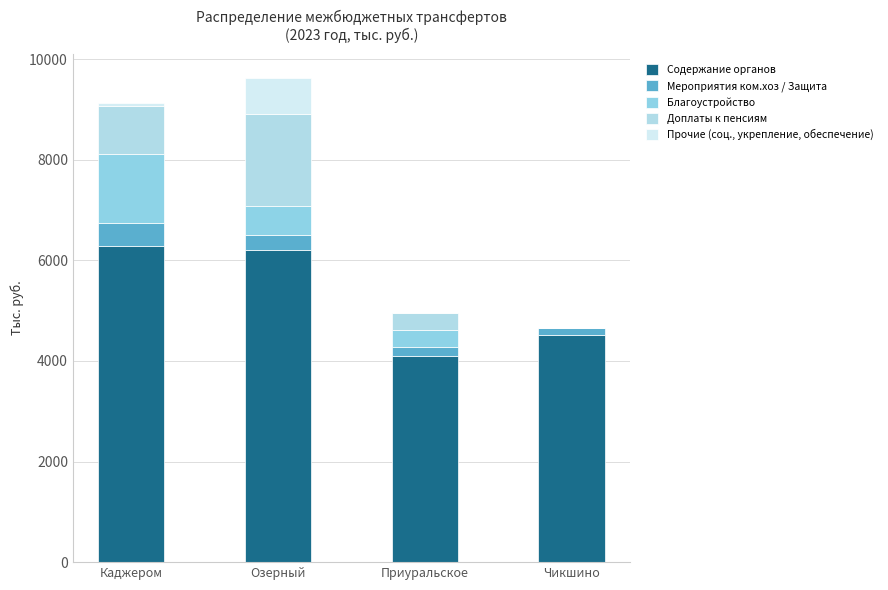

The value of Благоустройство at Озерный is 1016.7. True or false?

False